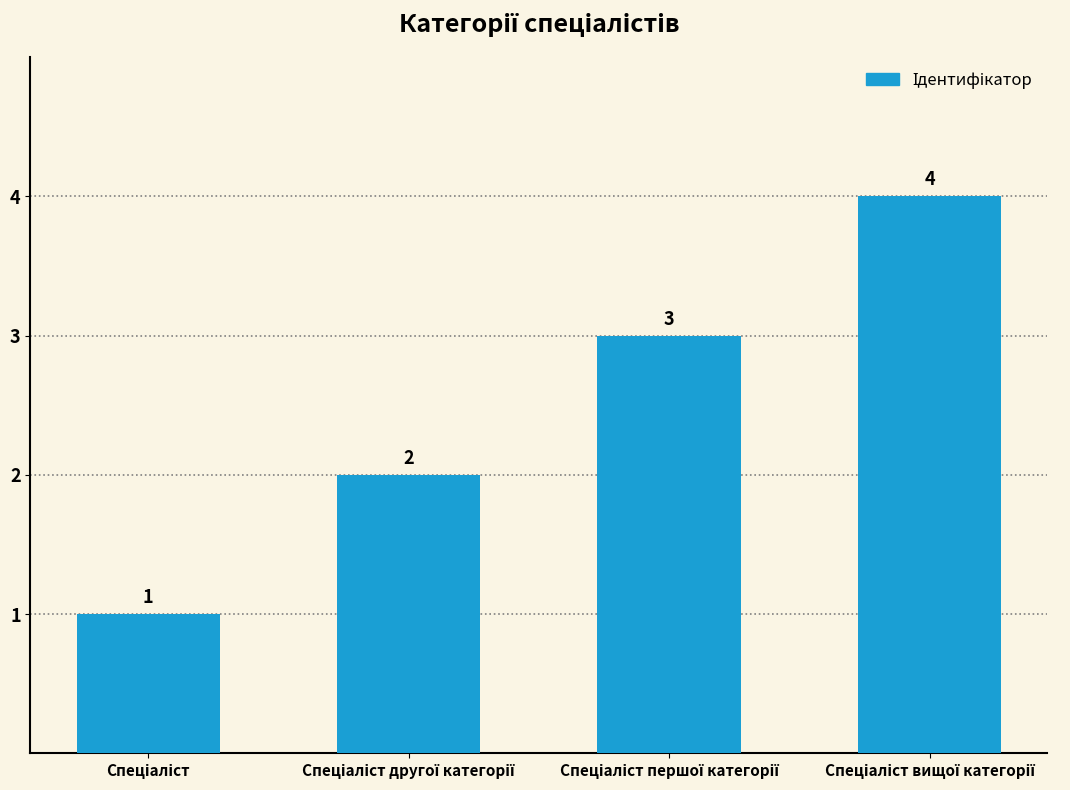

Count the values in the range 2 to 4.

3